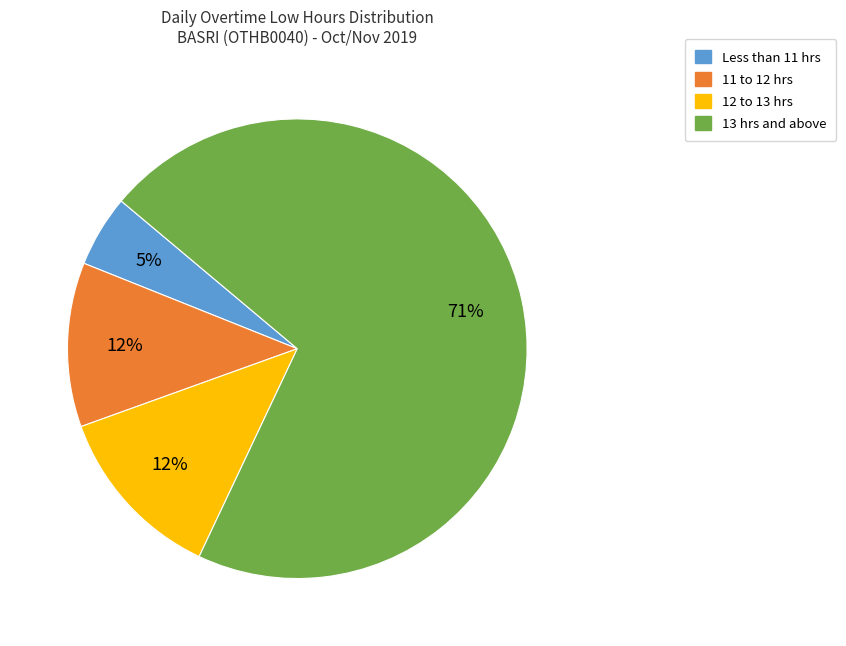

To the nearest percent, what is the average slice percentage?

25%